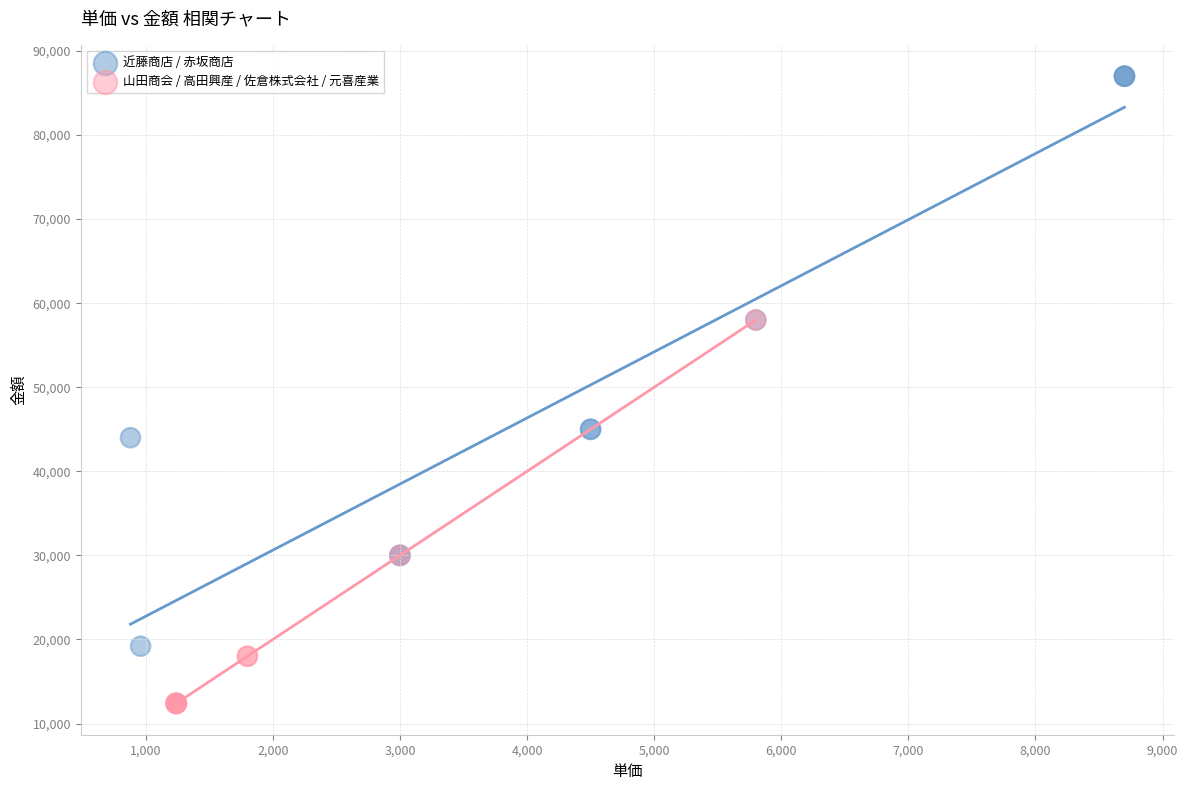

Which series has the largest Y range (max minus min)?

近藤商店 / 赤坂商店